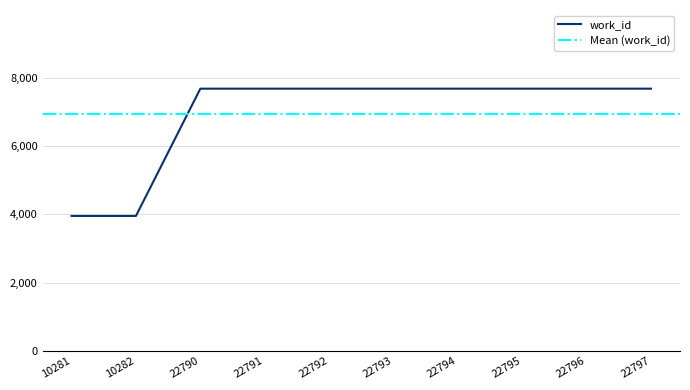

Reading left to right, extract all data points from this chart.

3954	3954	7682	7682	7682	7682	7682	7682	7682	7682